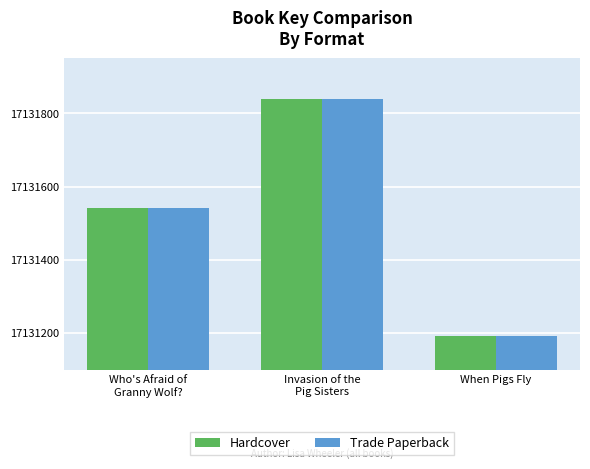

How many bars are there in total?

6